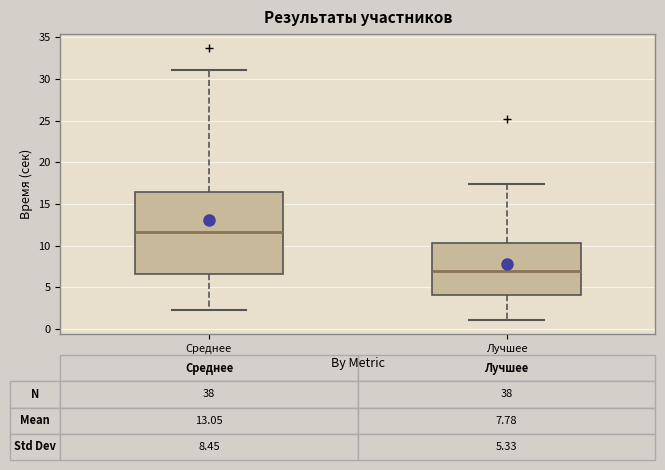

Which box is the tallest, from its lower edge to its upper edge?

Среднее